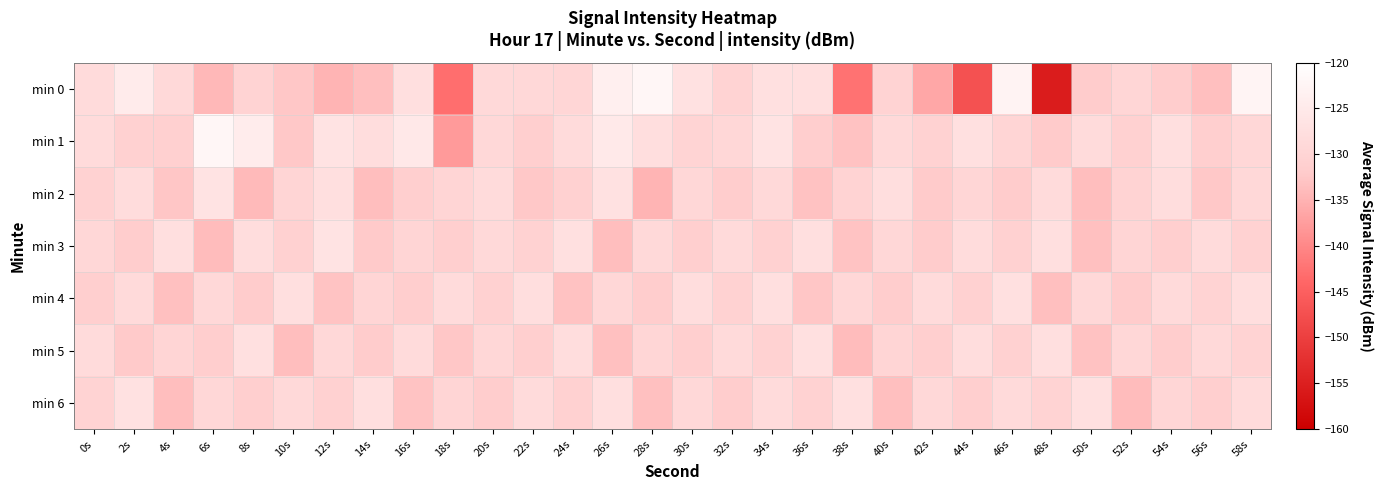

Which series has the widest spread of values?

min 0